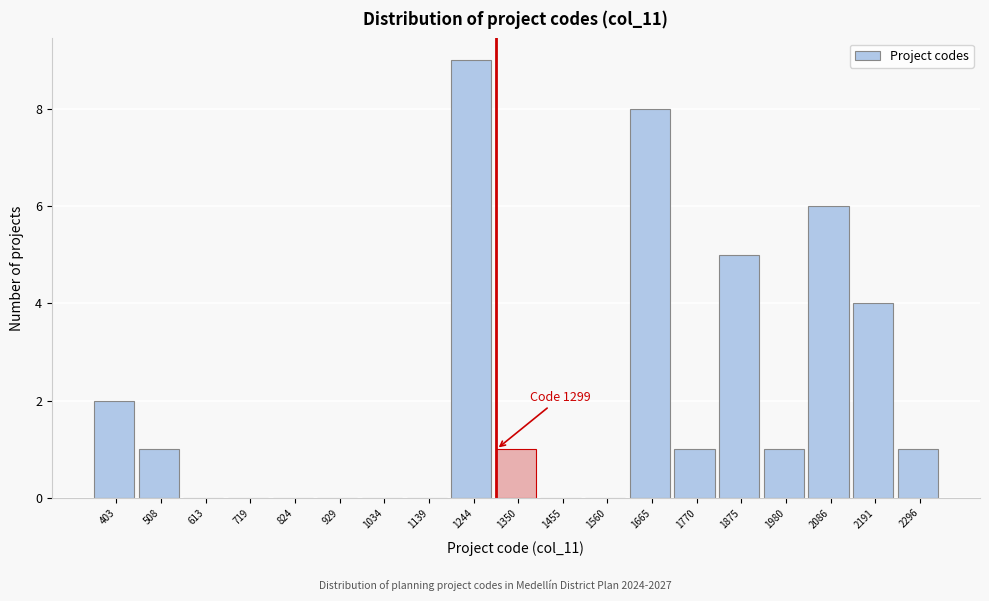

Which range on the x-axis has the tallest bar?

1200 to 1300